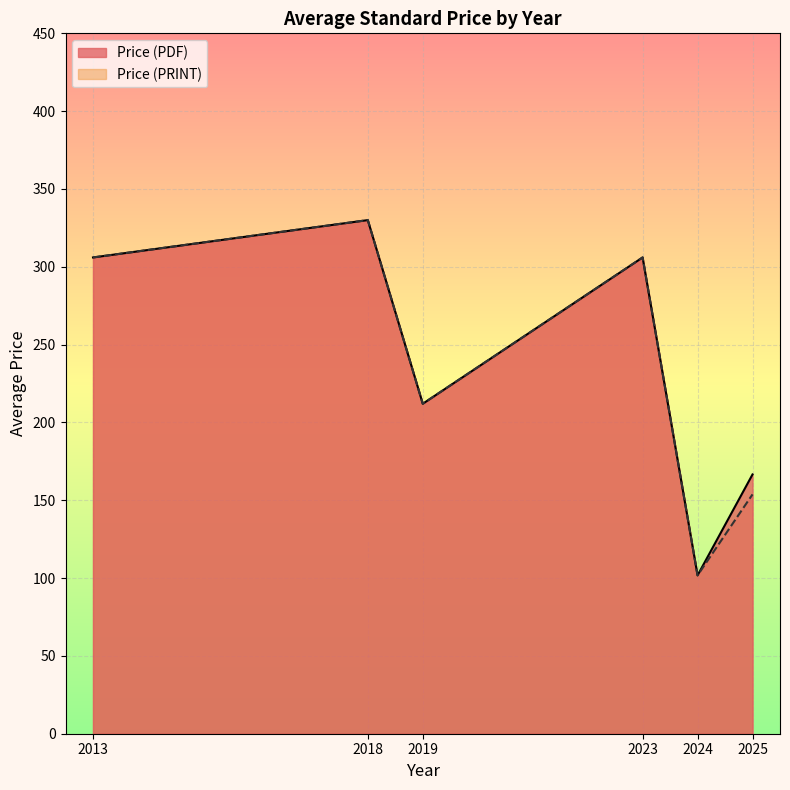

The Price (PDF) series shows 166.6 at 2025. True or false?

True